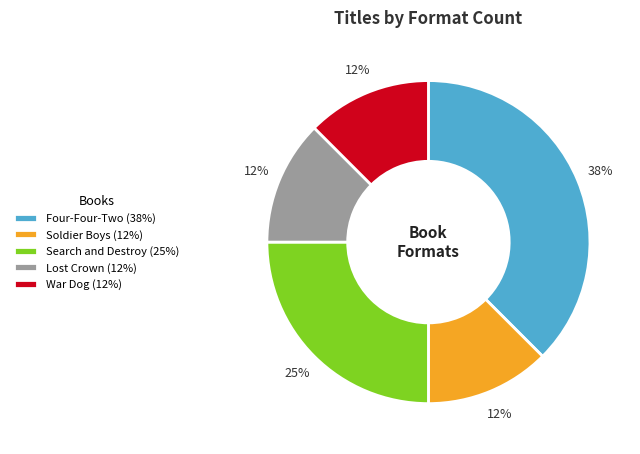

Is the sum of Lost Crown and Soldier Boys greater than half?

No